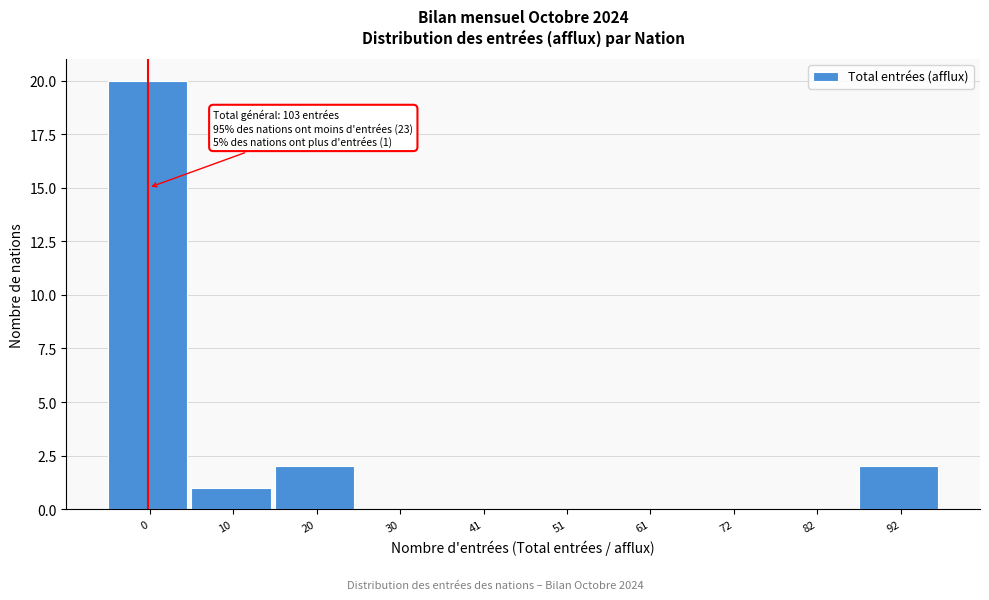

Reading left to right, list all the values displayed in this chart.

0=20	10=1	20=2	30=0	41=0	51=0	61=0	72=0	82=0	92=2